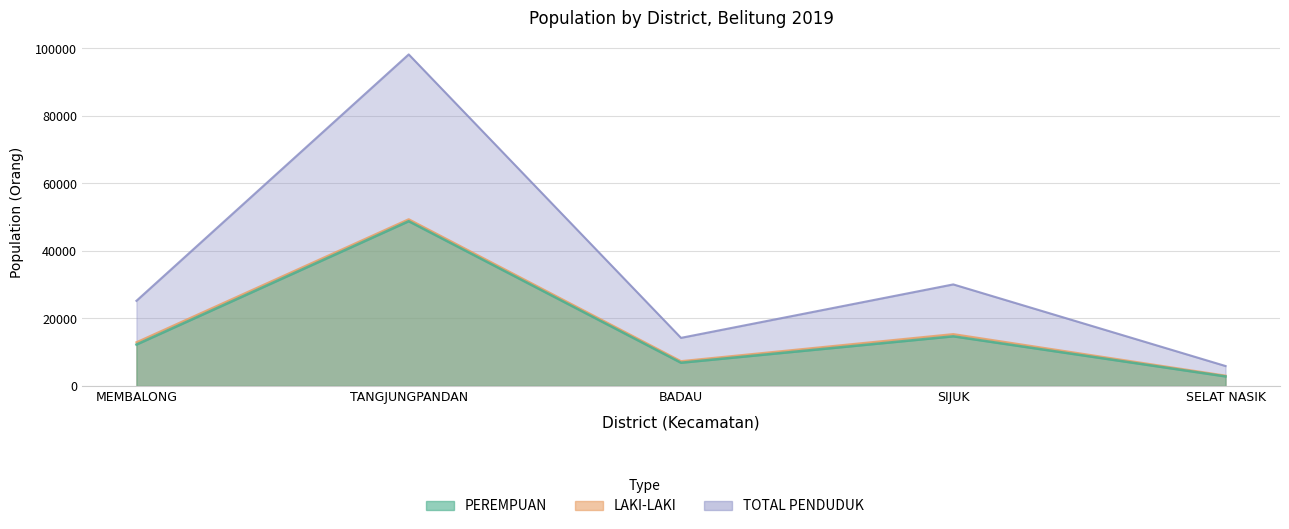

True or false: TOTAL PENDUDUK and PEREMPUAN intersect in this chart.

False